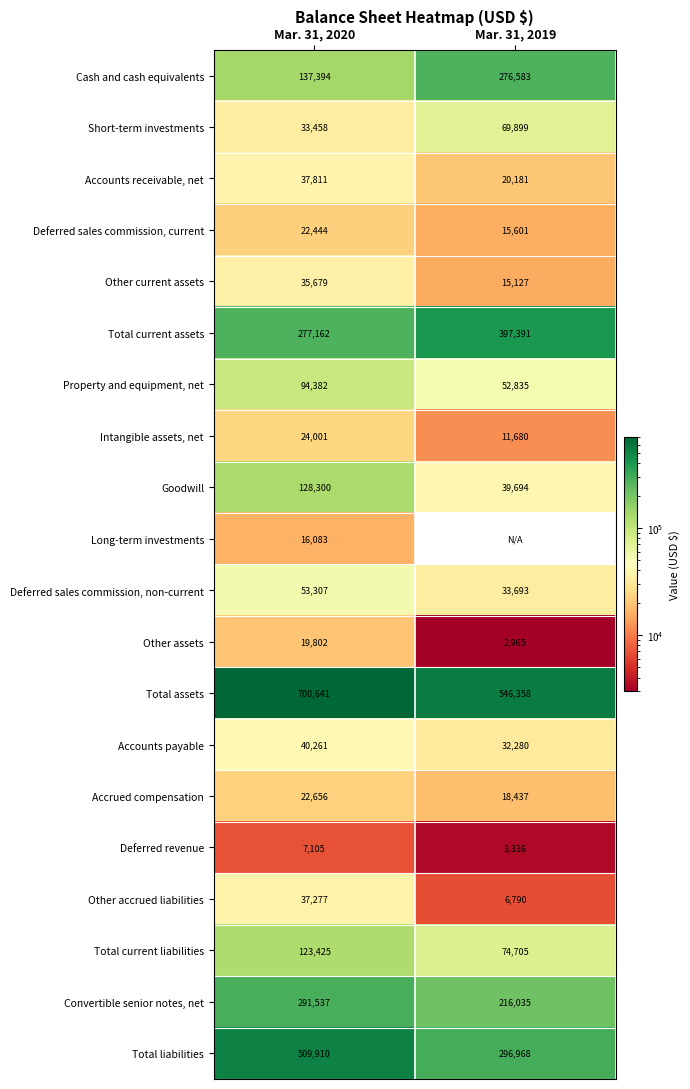

What is the greatest value displayed?

700641